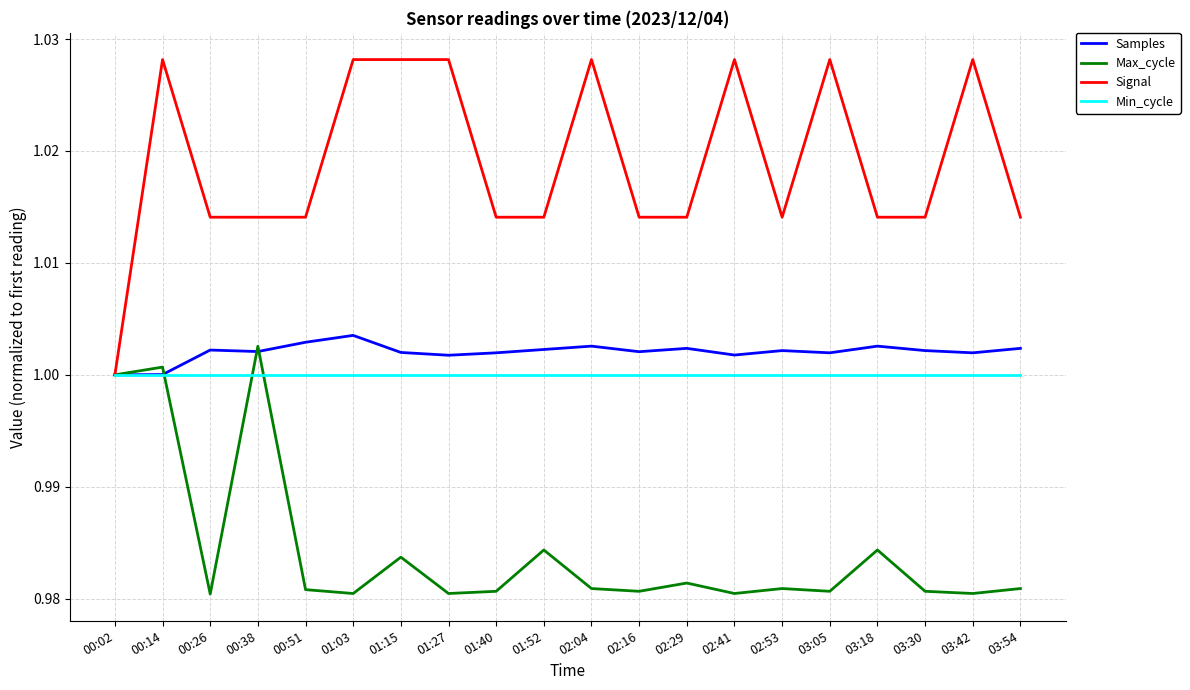

What position from the right is 02:41?

7